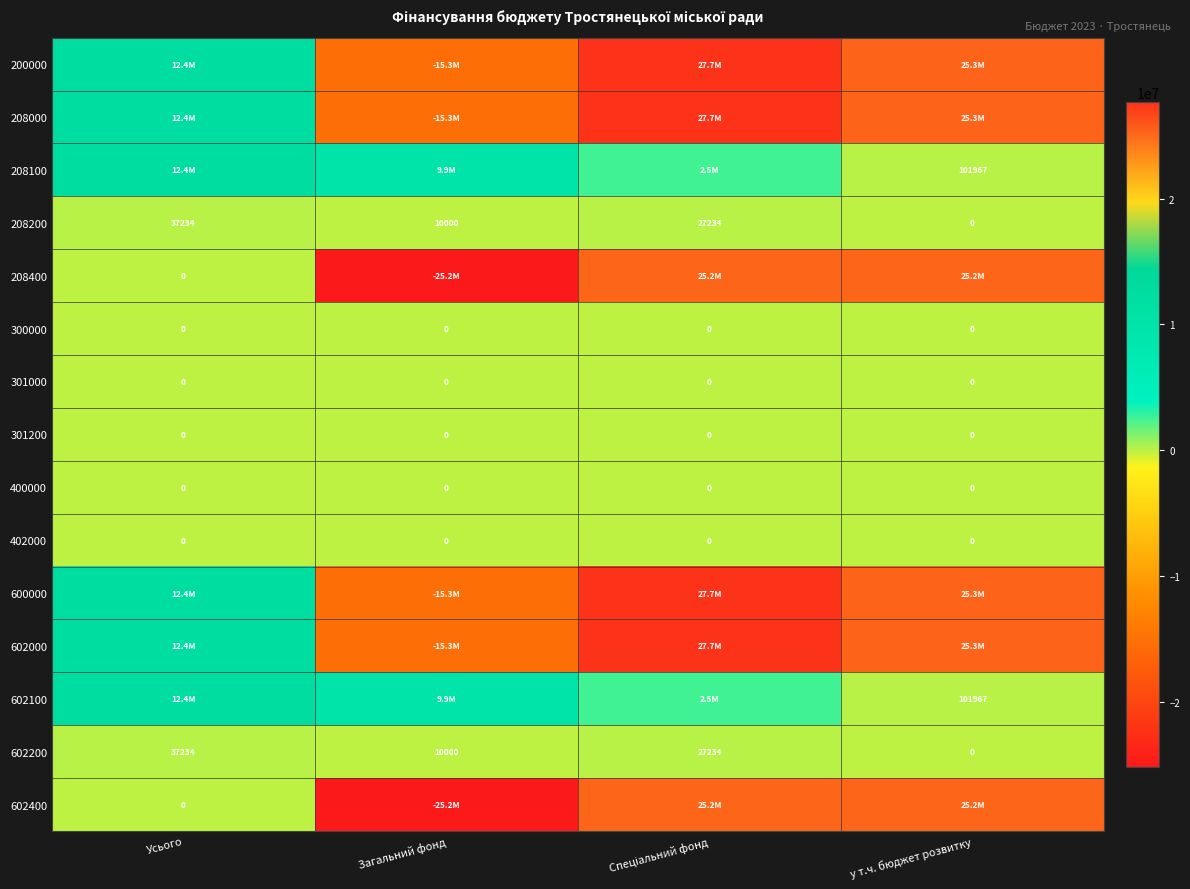

At which label does 602200 first exceed 27234?

Усього